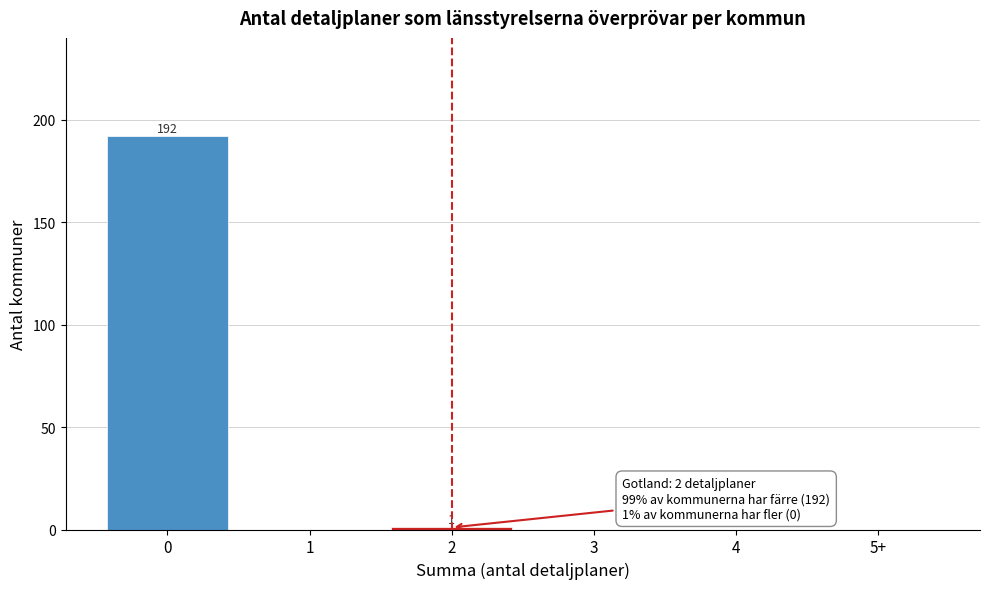

Reading right to left, what are all the values shown in this chart?

5+=0	4=0	3=0	2=1	1=0	0=192